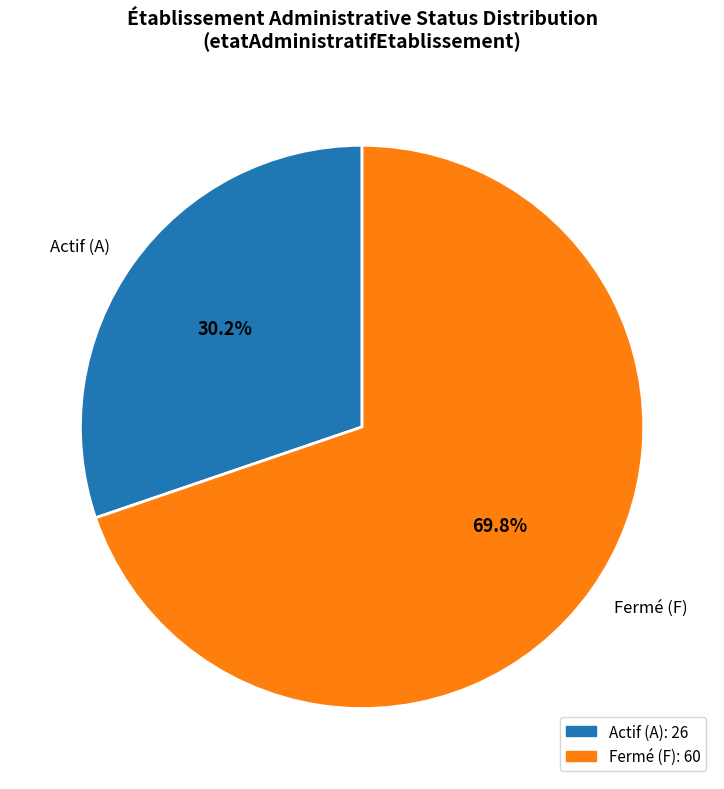

Between Actif (A) and Fermé (F), which is larger?

Fermé (F)